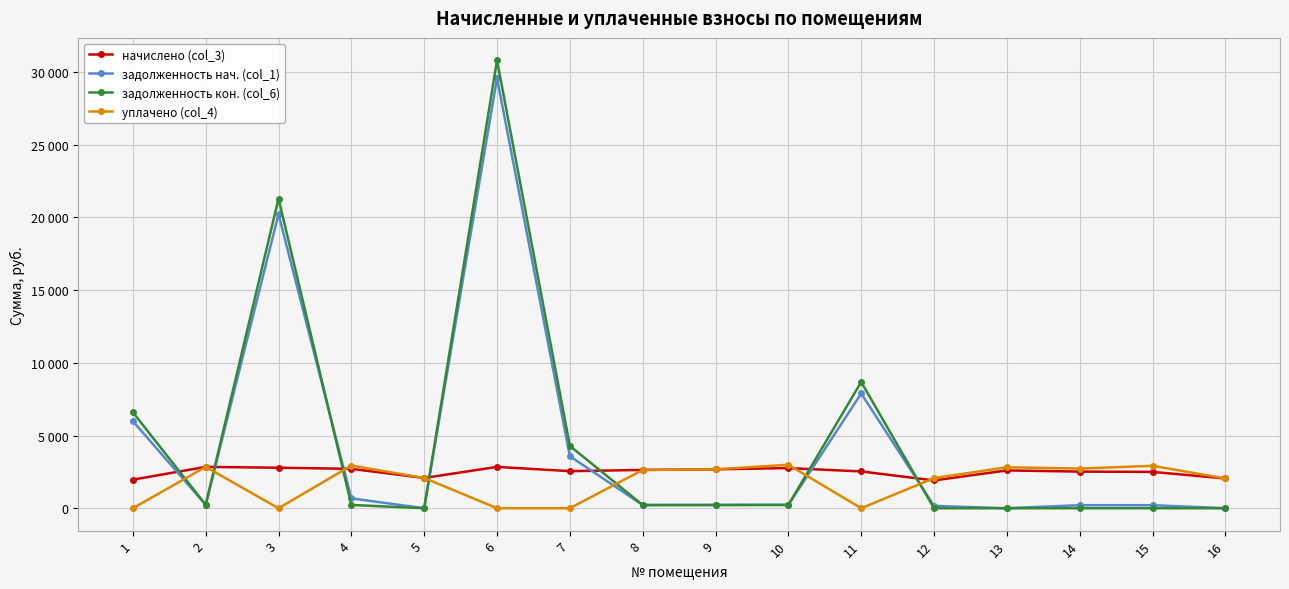

What are all the series names shown in the legend?

начислено (col_3), задолженность нач. (col_1), задолженность кон. (col_6), уплачено (col_4)